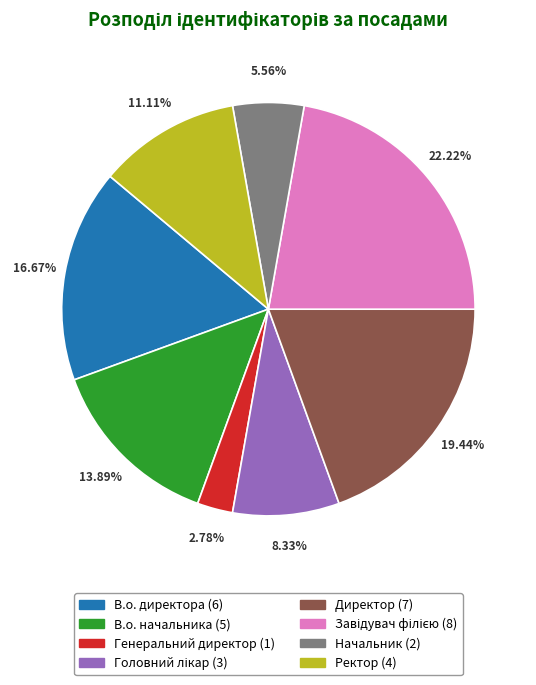

Which slice is the smallest?

Генеральний директор